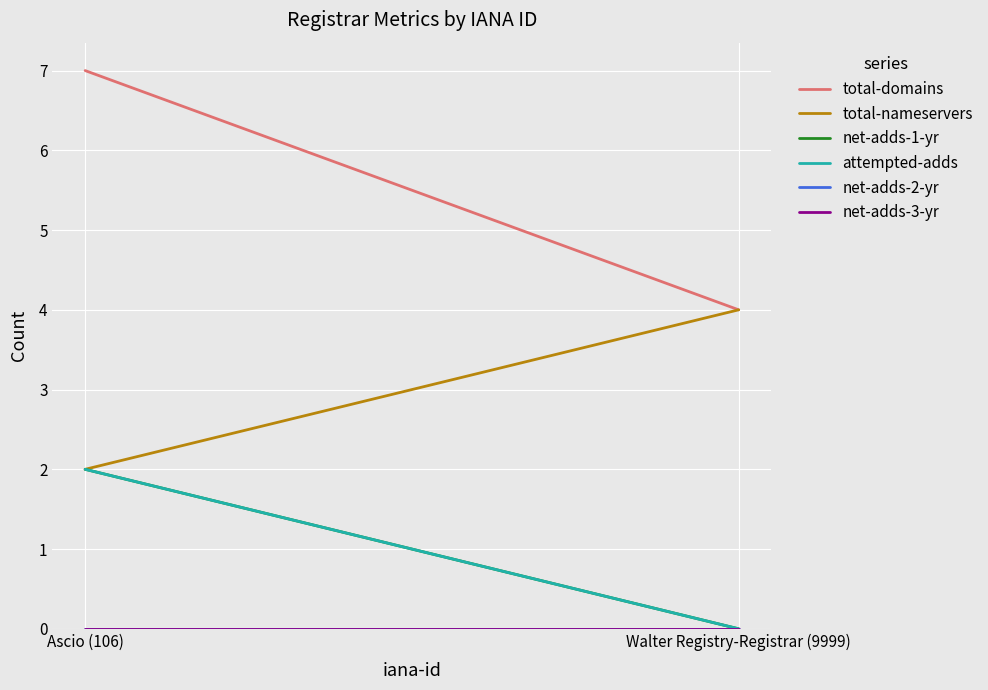

What is the label of the 1st point from the right?

Walter Registry-Registrar (9999)